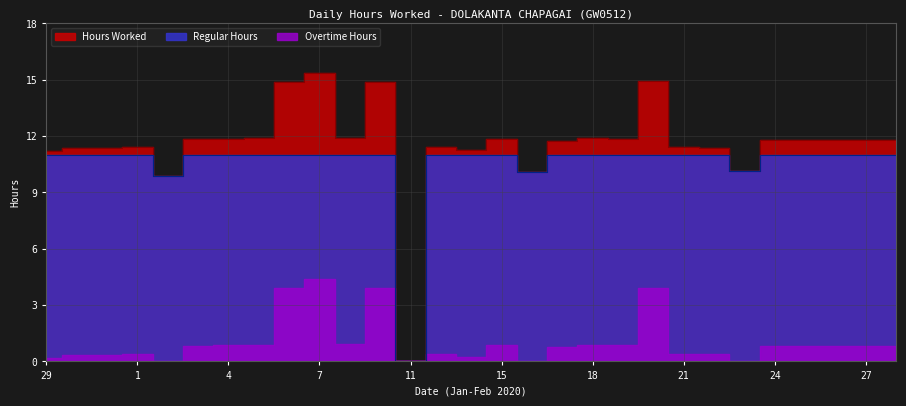

Which series changed the most between 15 and 18?

Hours Worked